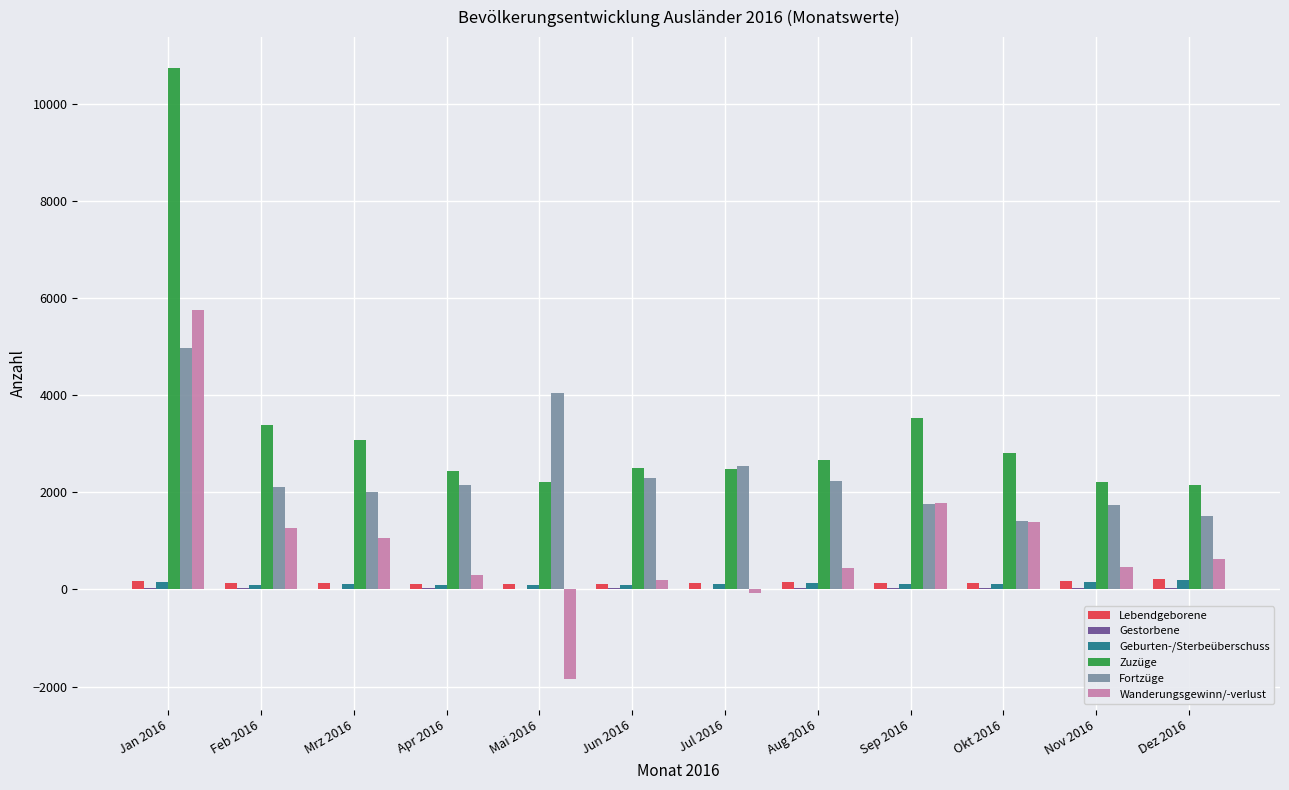

At which category is the sum across all series the highest?

Jan 2016